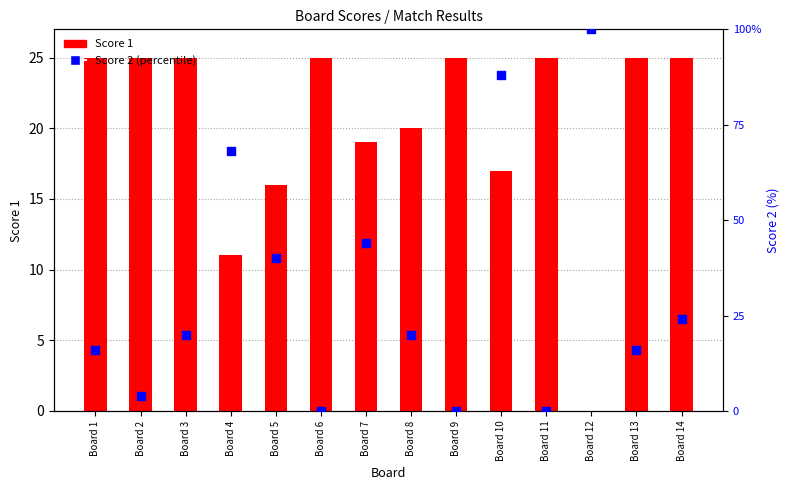

Which series has the largest total across all categories?

Score 2 (percentile)